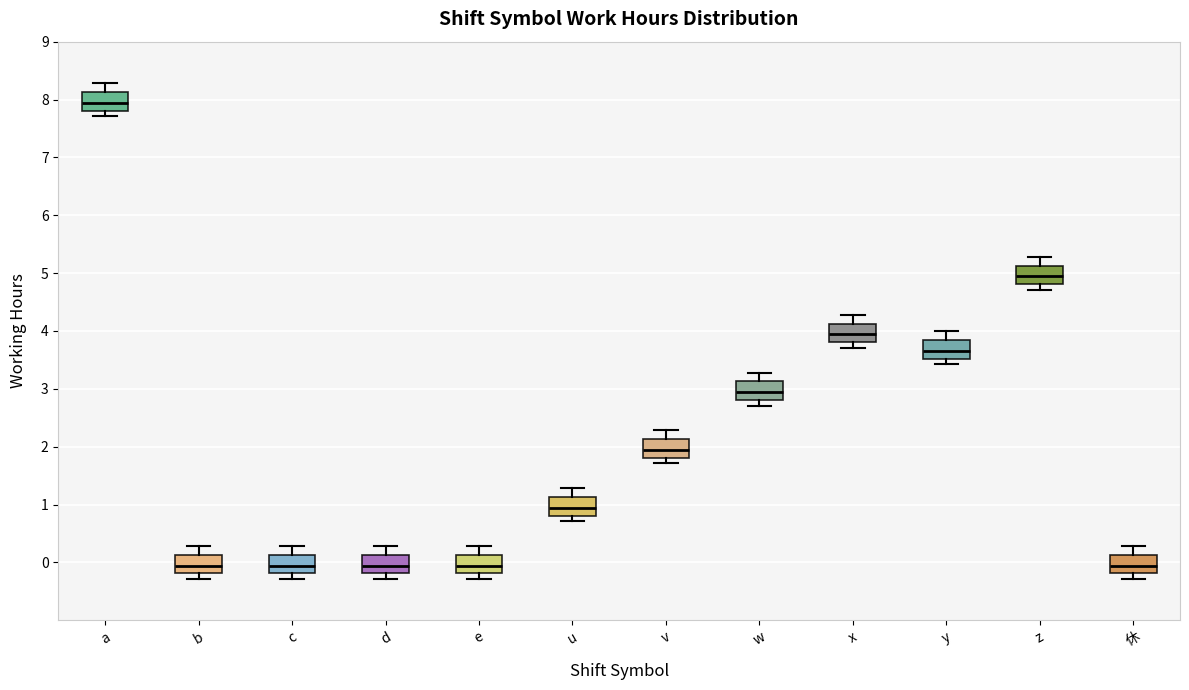

Reading left to right, read every box against the y-axis: the position of its median line, the range the box covers, and the ends of its whiskers. The values are not printed on the chart, so give them approximately, as read against the axis.

a: median 7.9, box 7.8 to 8.1, whiskers 7.7 to 8.3
b: median -0.1, box -0.2 to 0.1, whiskers -0.3 to 0.3
c: median -0.1, box -0.2 to 0.1, whiskers -0.3 to 0.3
d: median -0.1, box -0.2 to 0.1, whiskers -0.3 to 0.3
e: median -0.1, box -0.2 to 0.1, whiskers -0.3 to 0.3
u: median 0.9, box 0.8 to 1.1, whiskers 0.7 to 1.3
v: median 1.9, box 1.8 to 2.1, whiskers 1.7 to 2.3
w: median 2.9, box 2.8 to 3.1, whiskers 2.7 to 3.3
x: median 3.9, box 3.8 to 4.1, whiskers 3.7 to 4.3
y: median 3.7, box 3.5 to 3.8, whiskers 3.4 to 4.0
z: median 4.9, box 4.8 to 5.1, whiskers 4.7 to 5.3
休: median -0.1, box -0.2 to 0.1, whiskers -0.3 to 0.3